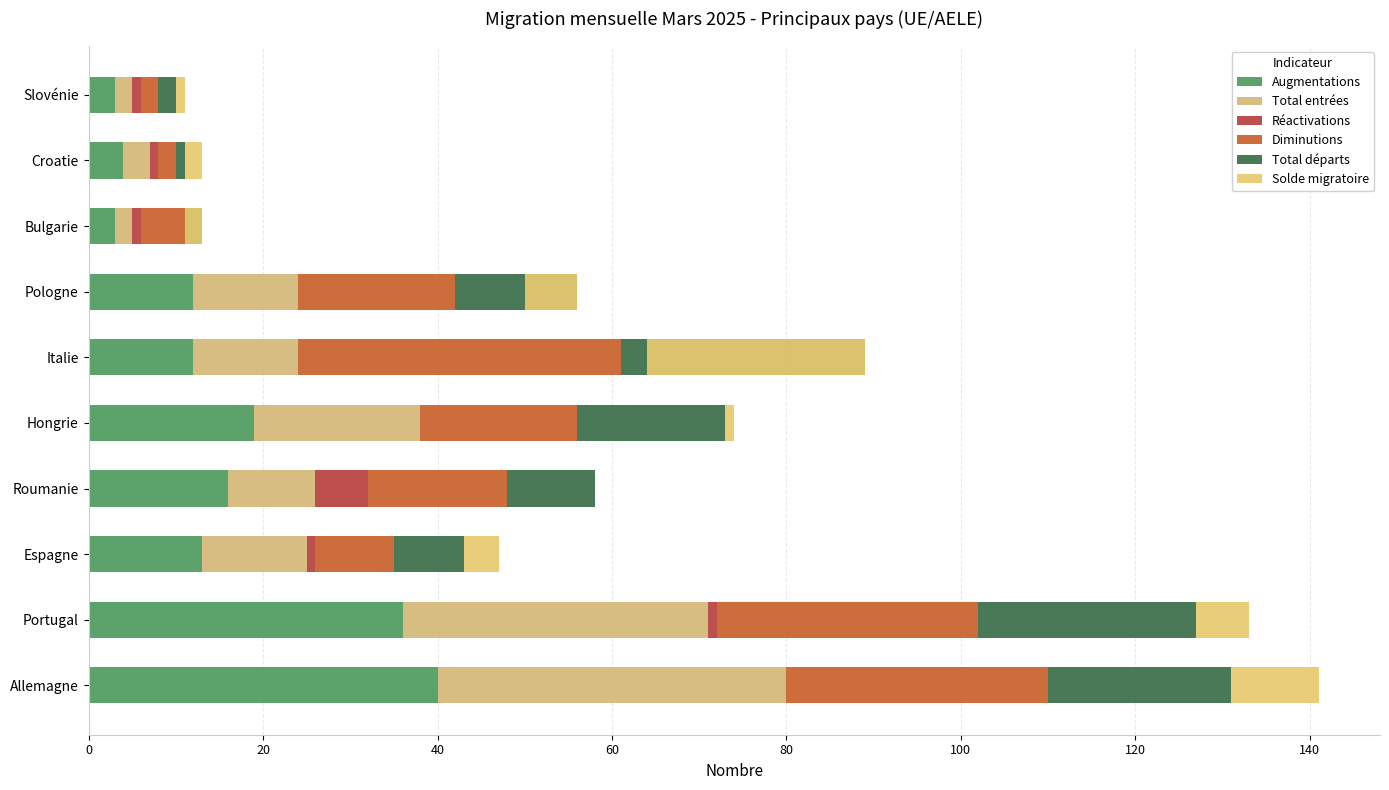

True or false: Diminutions has a value of 26 at Italie.

False